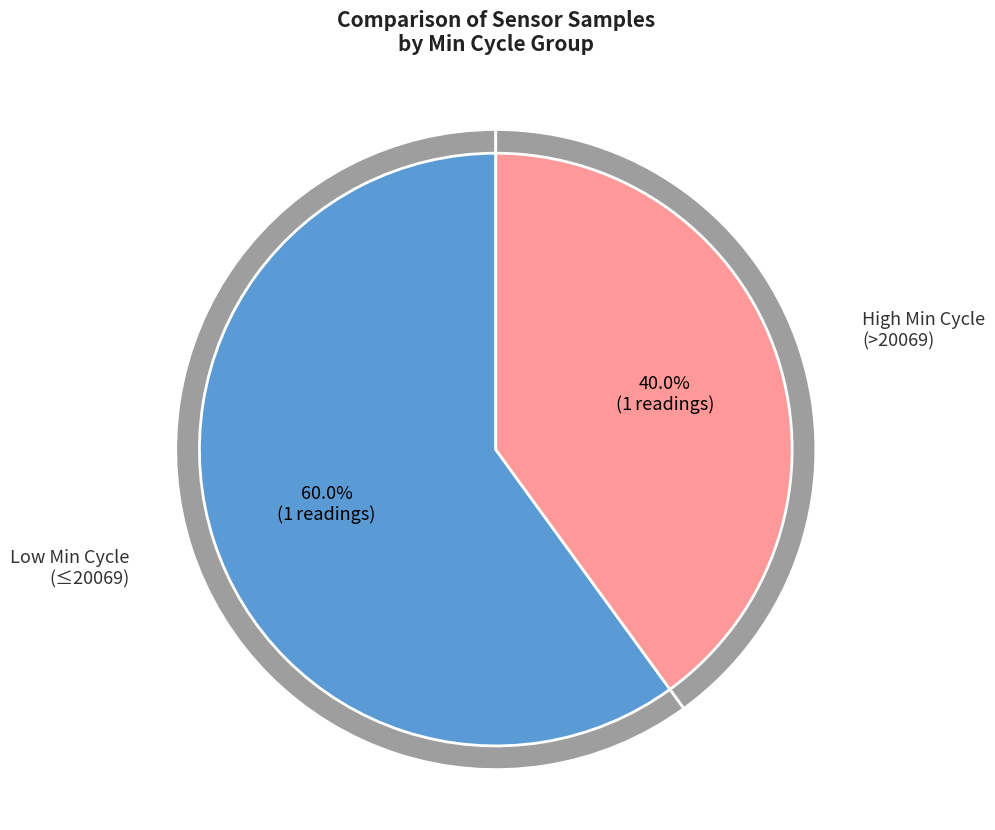

Is there a majority slice in this chart?

No